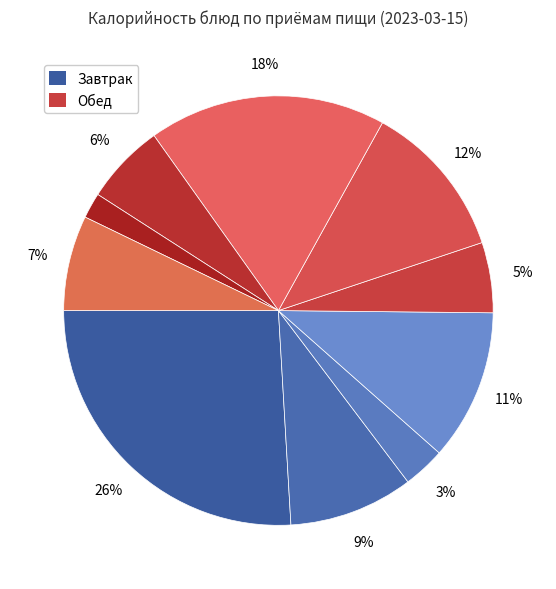

How many slices are in this pie chart?

10